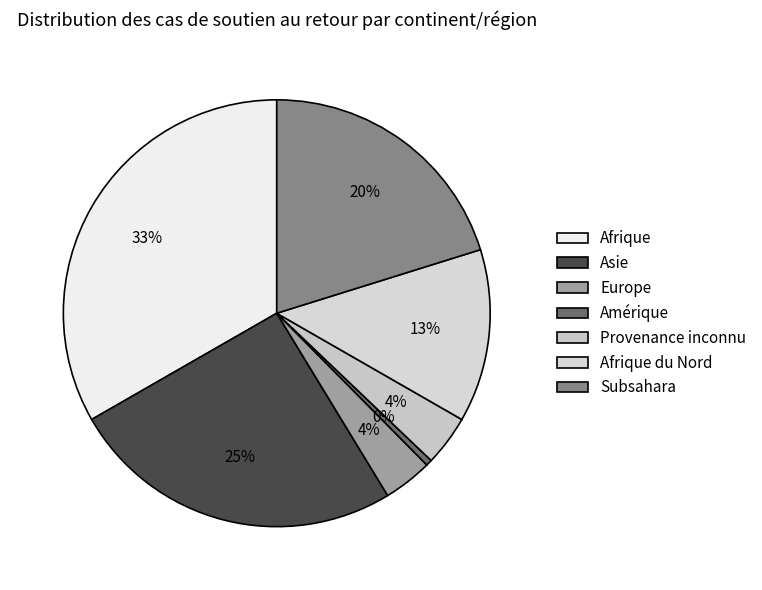

What is the smallest slice in the pie chart?

Amérique